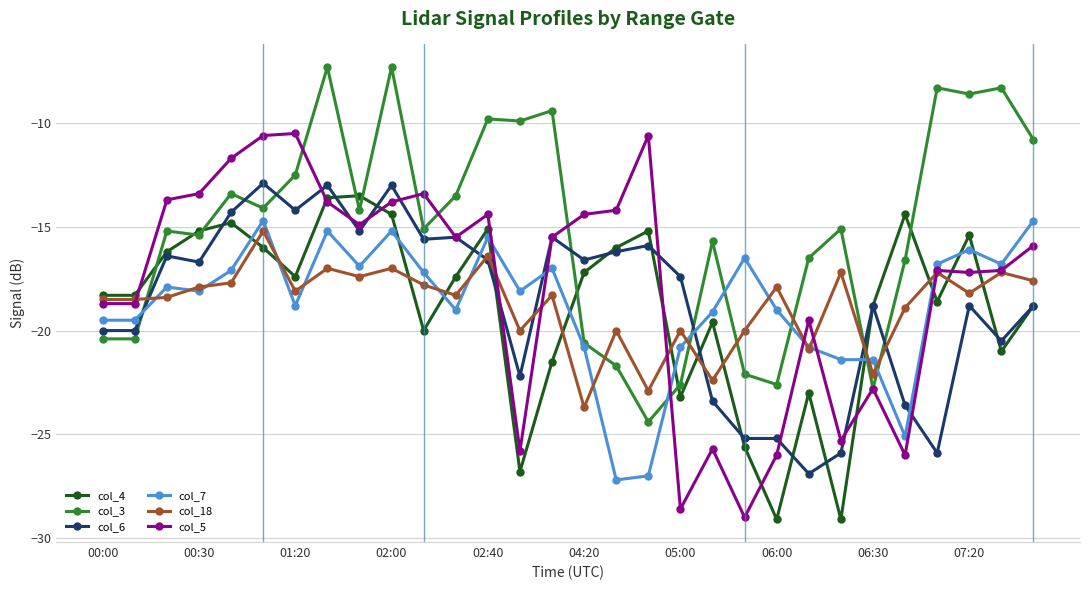

What are all the series names shown in the legend?

col_4, col_3, col_6, col_7, col_18, col_5